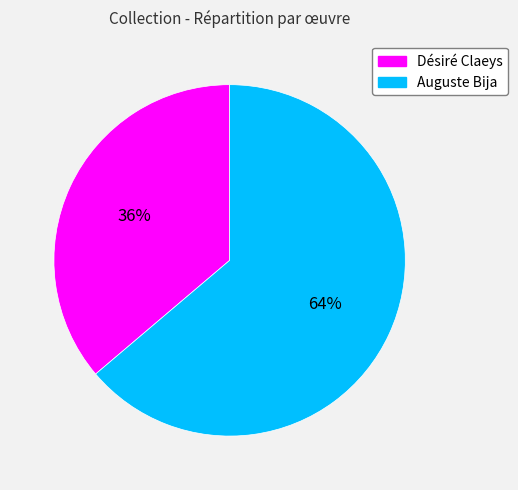

To the nearest percent, what percentage of the pie is Désiré Claeys?

36%